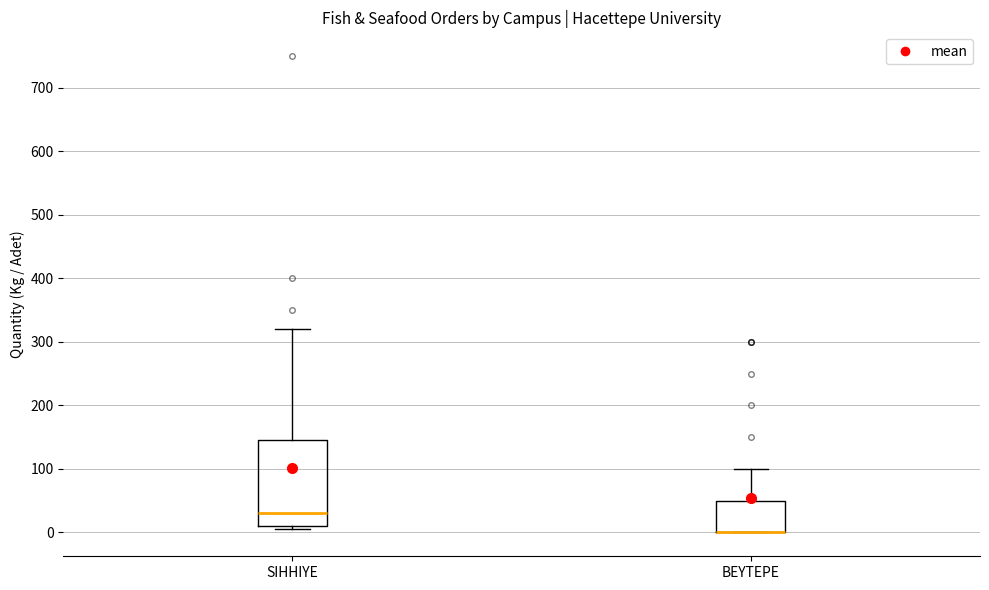

Where is the lower edge of the box for SIHHIYE on the y-axis? The values are not printed on the chart, so give them approximately, as read against the axis.

10